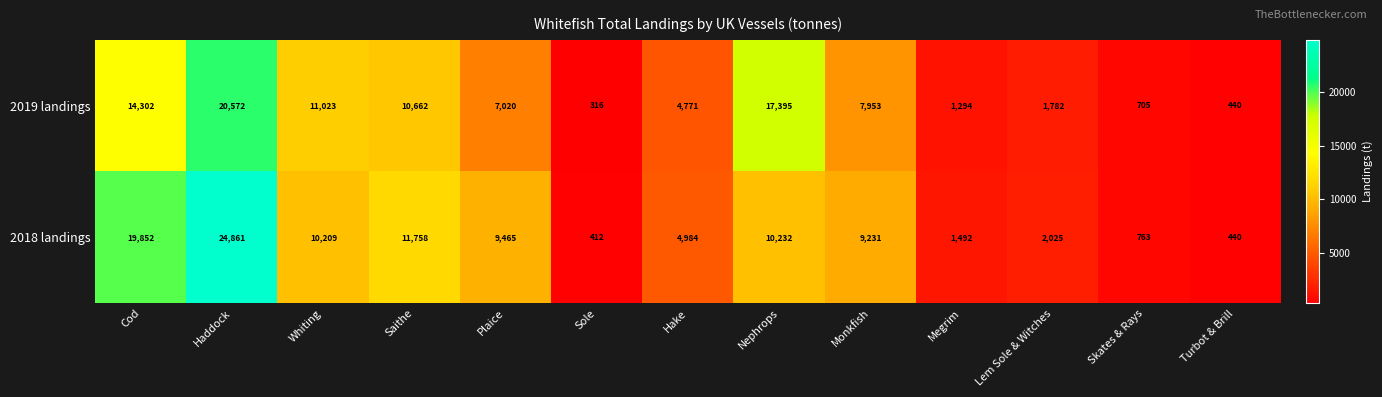

What is the greatest value displayed?

24861